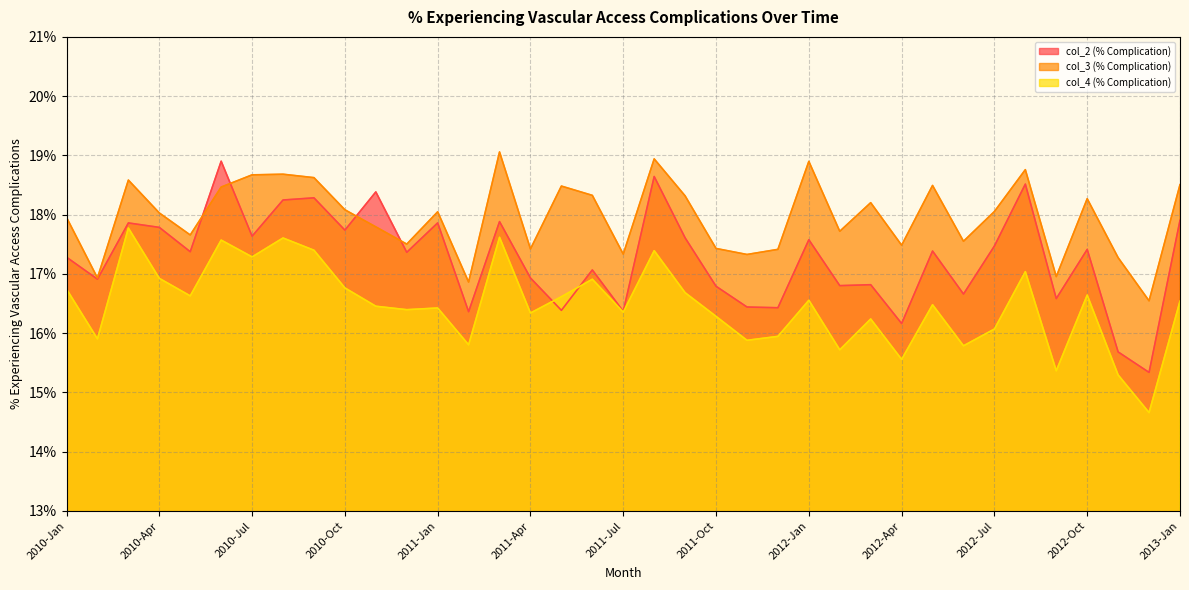

What value does the % Experiencing Vascular Access Complication (col_3) series have at 2012-Aug?

0.2